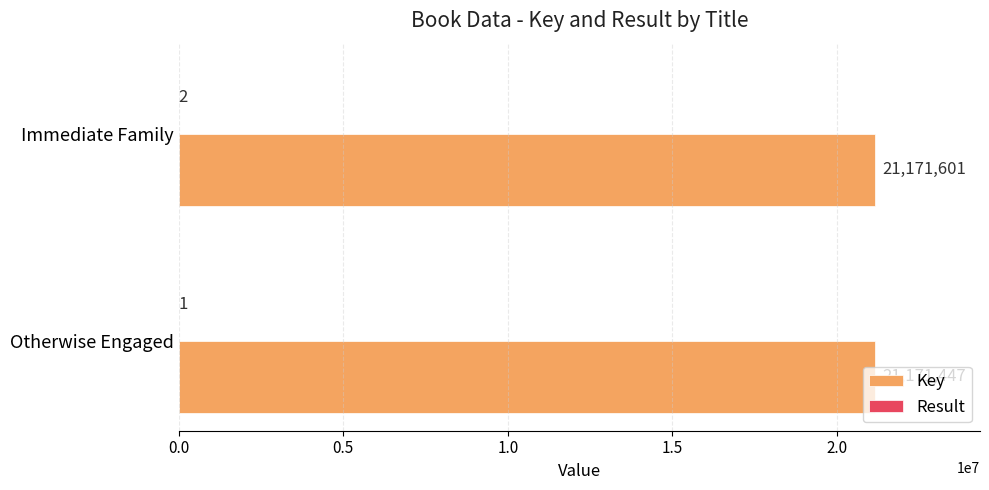

What is the greatest value displayed?

21171601